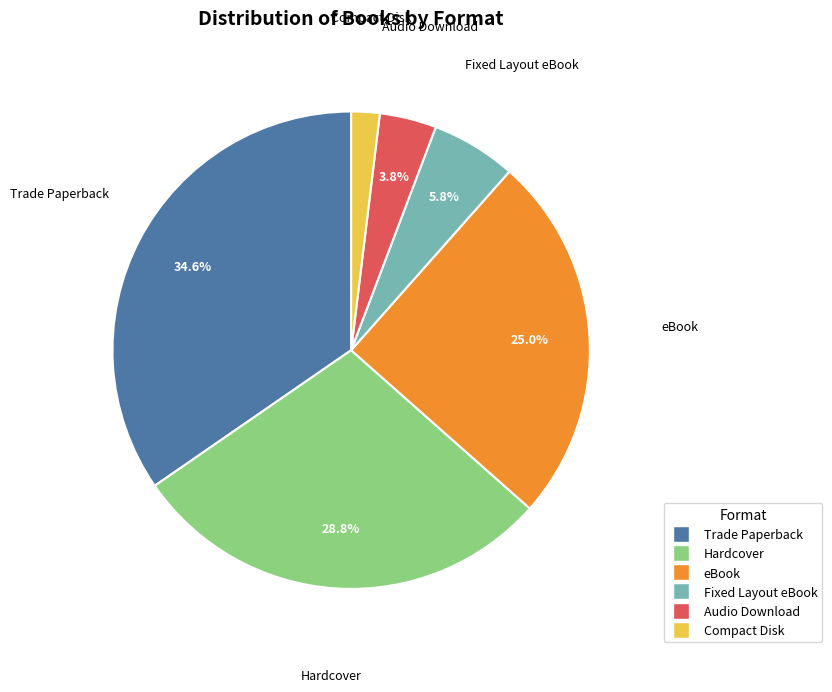

What portion of the pie excludes Trade Paperback?

65.4%